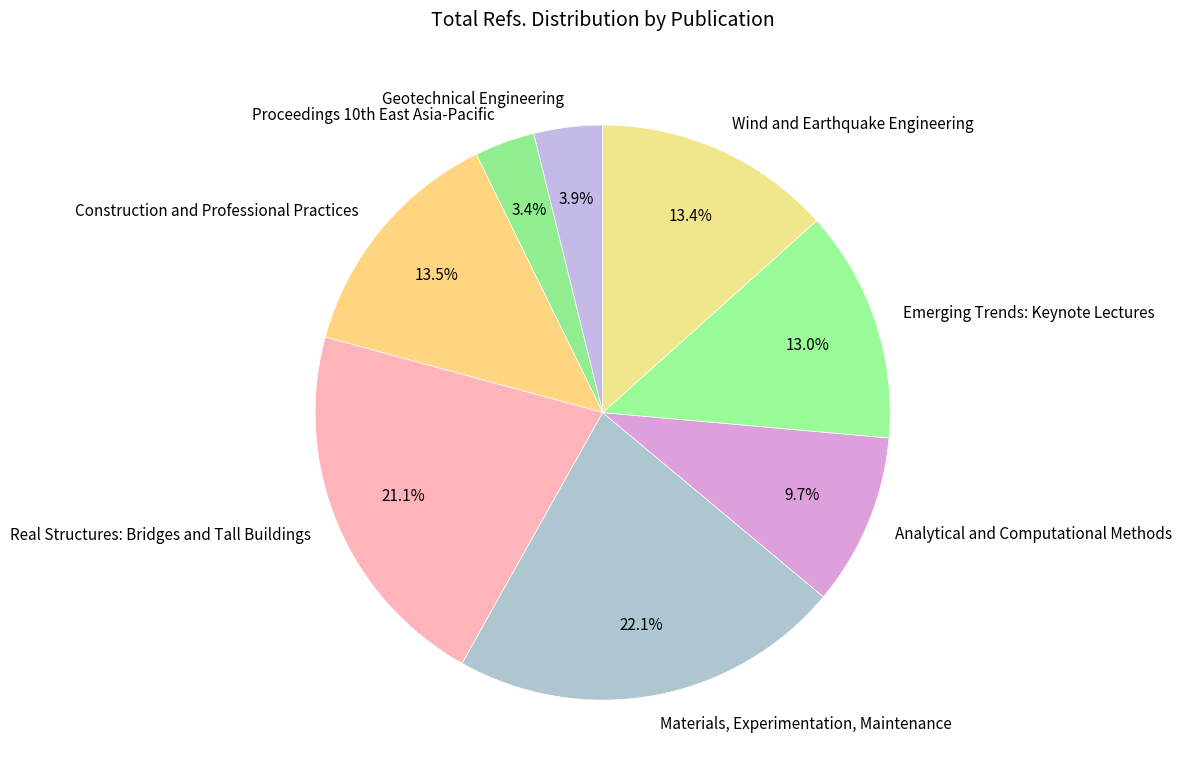

How many slices are in this pie chart?

8